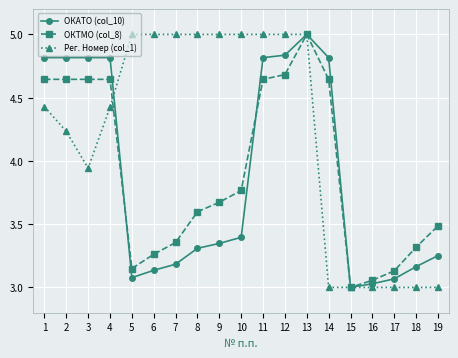

Which series has the largest total across all categories?

Рег. Номер (col_1)